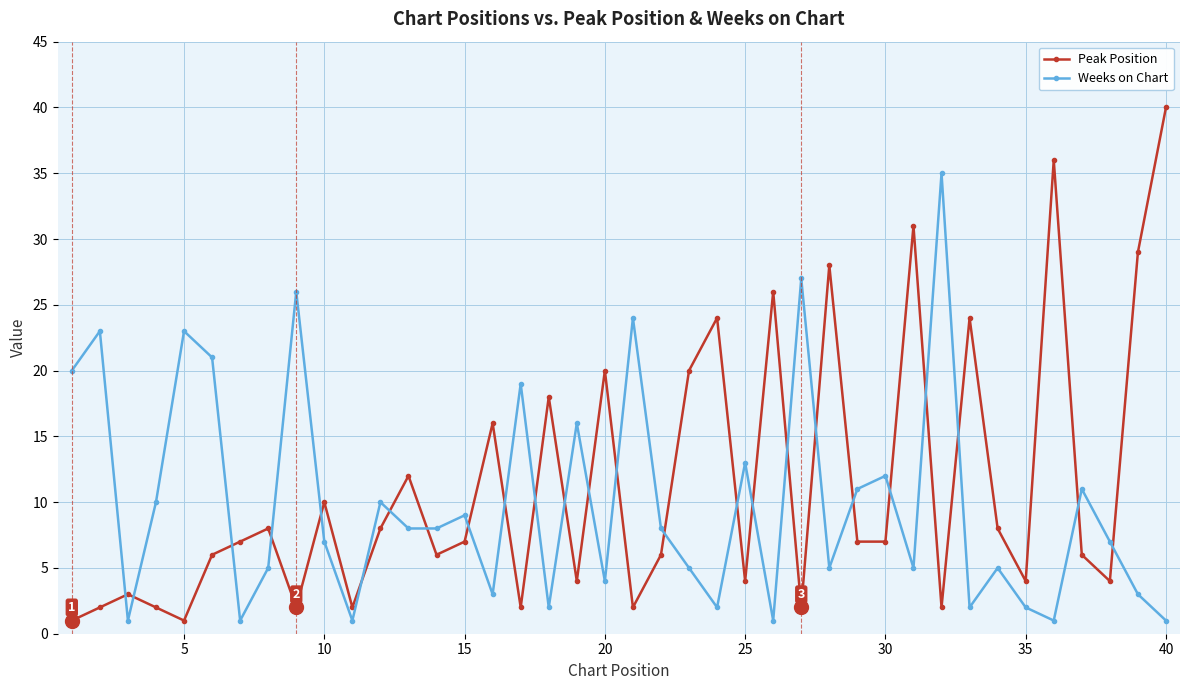

Which series has the widest spread of values?

Peak Position